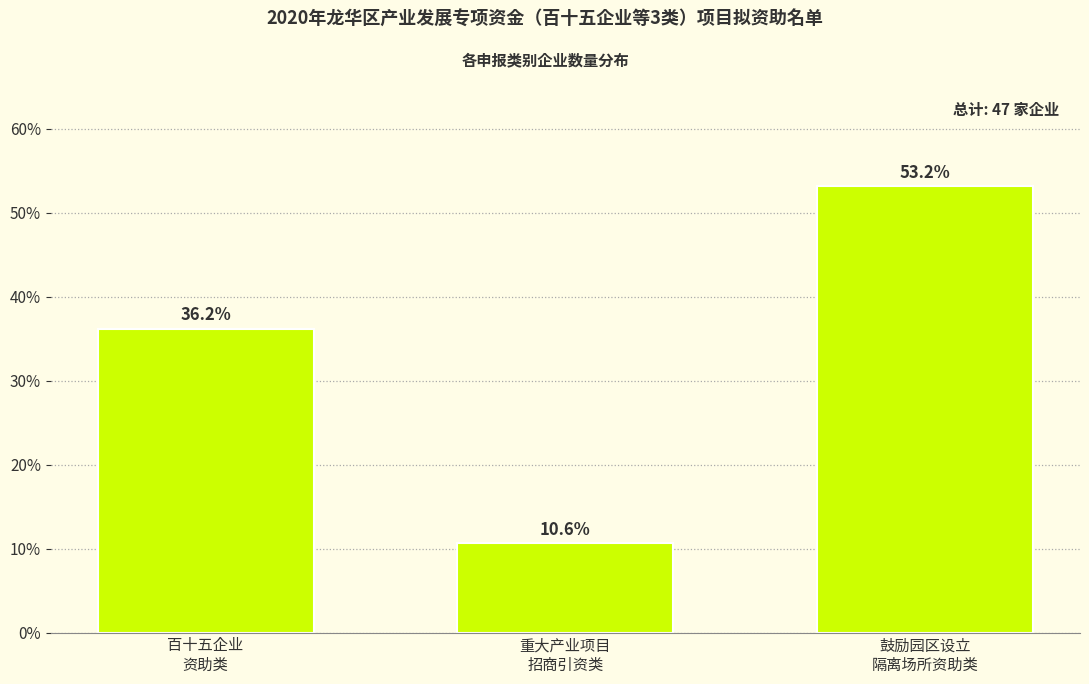

Reading left to right, list all the values displayed in this chart.

36.2	10.6	53.2